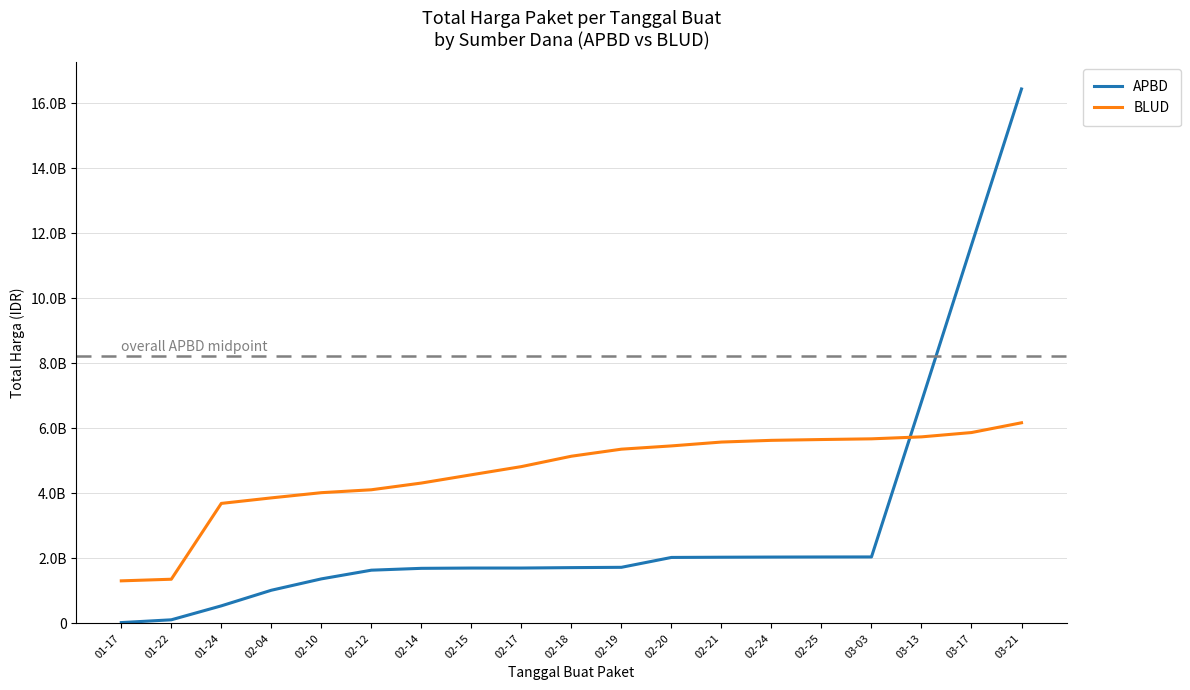

True or false: BLUD has more than 2 points higher than both neighbors.

False